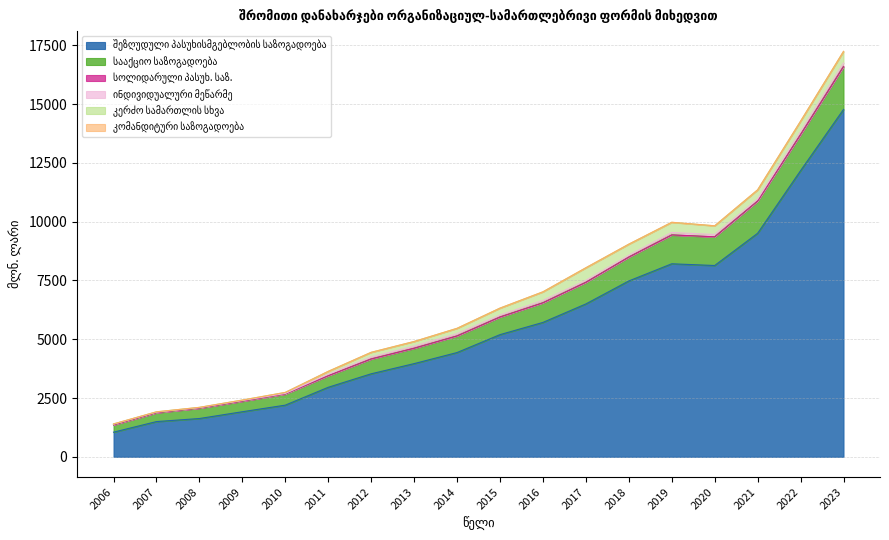

Rank the series by their maximum value, from highest to lowest.

შეზღუდული პასუხისმგებლობის საზოგადოება, სააქციო საზოგადოება, კერძო სამართლის სხვა, ინდივიდუალური მეწარმე, სოლიდარული პასუხ. საზ., კომანდიტური საზოგადოება